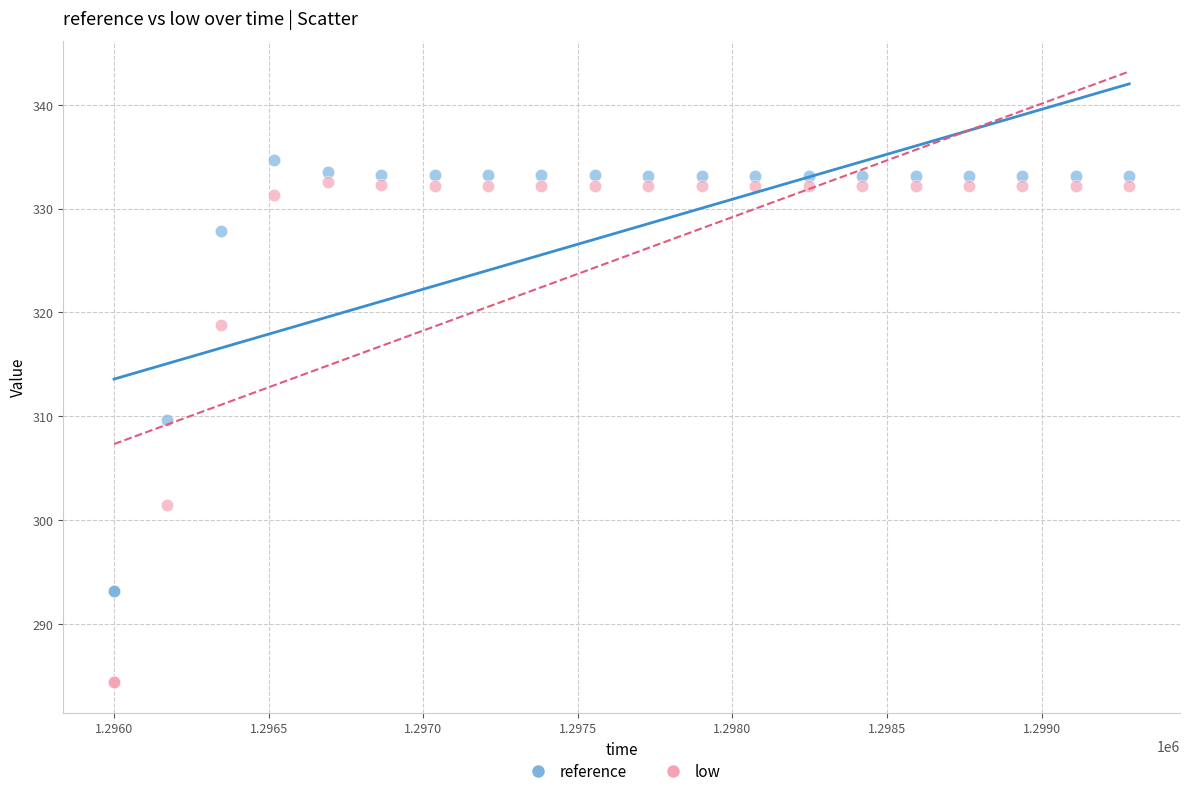

In the low series, what Y value is closest to 308?

301.4